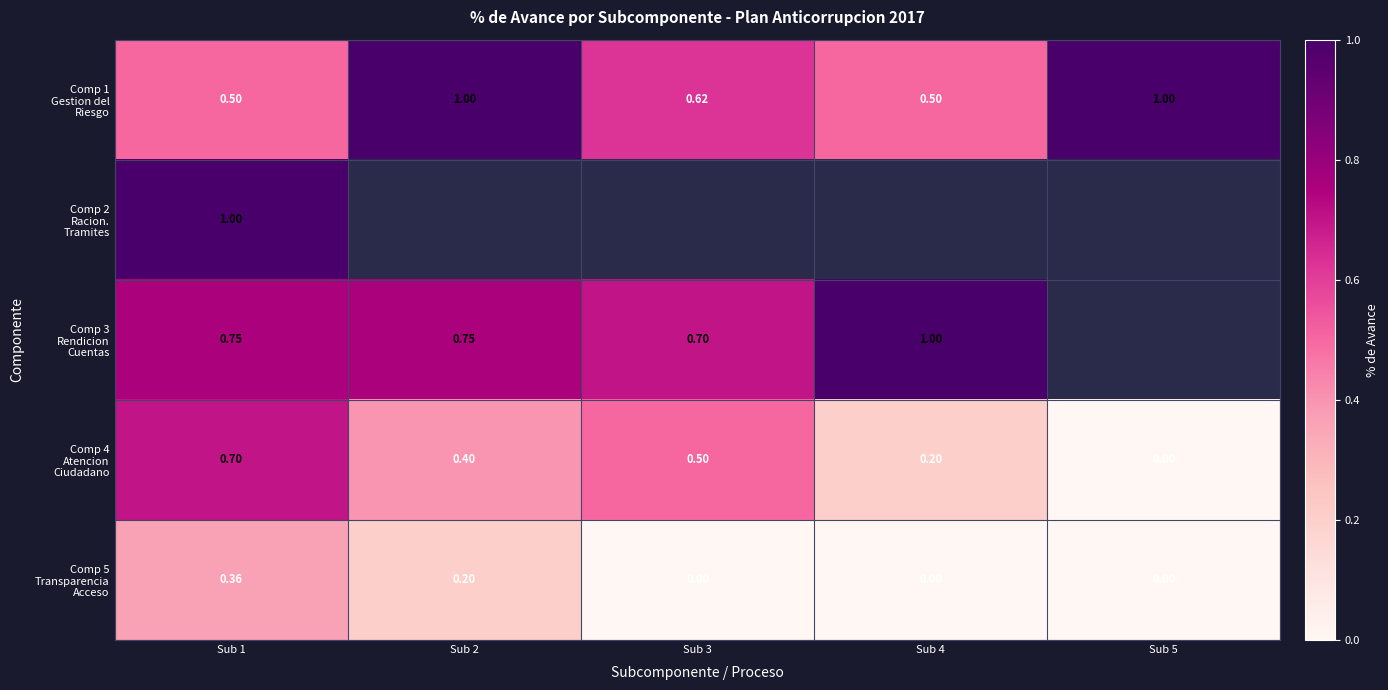

What is the greatest value displayed?

1.0